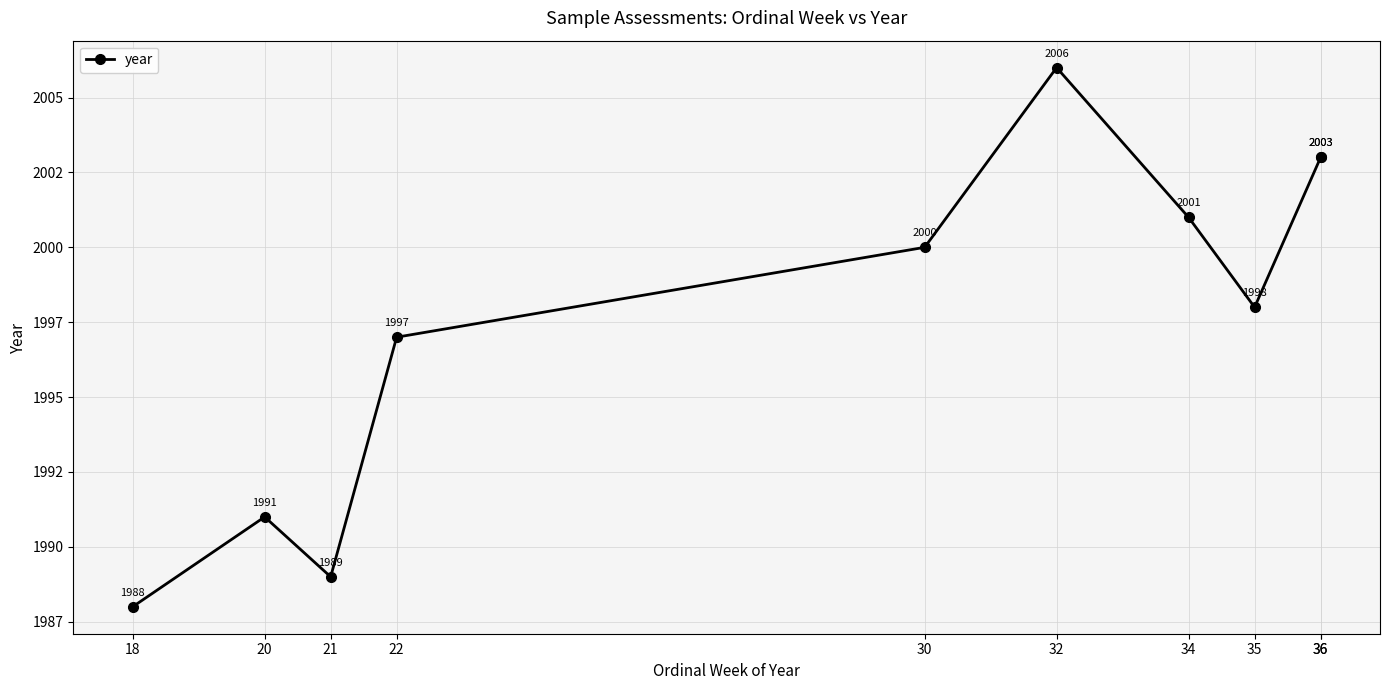

Reading left to right, transcribe all the data shown in this chart.

18=1988	20=1991	21=1989	22=1997	30=2000	32=2006	34=2001	35=1998	36=2003	36=2003